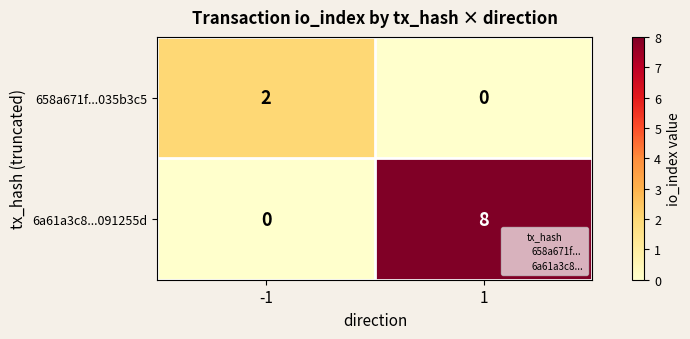

What is the difference between the highest and lowest values at 1?

8